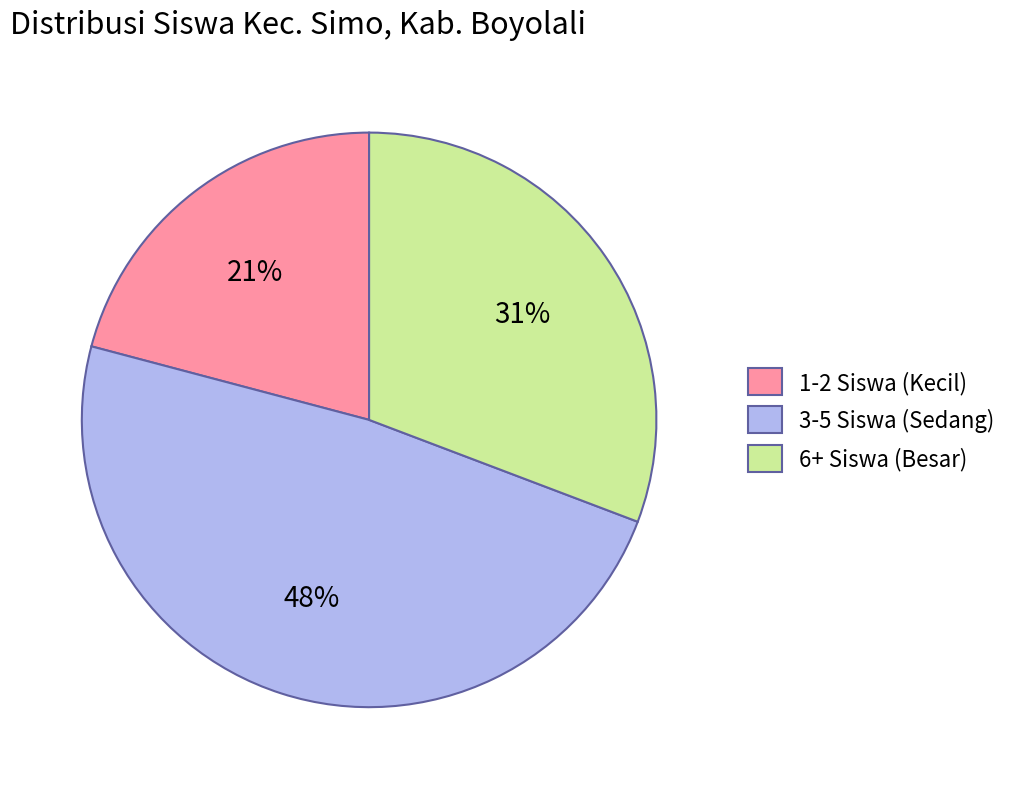

Between 1-2 Siswa (Kecil) and 3-5 Siswa (Sedang), which is larger?

3-5 Siswa (Sedang)